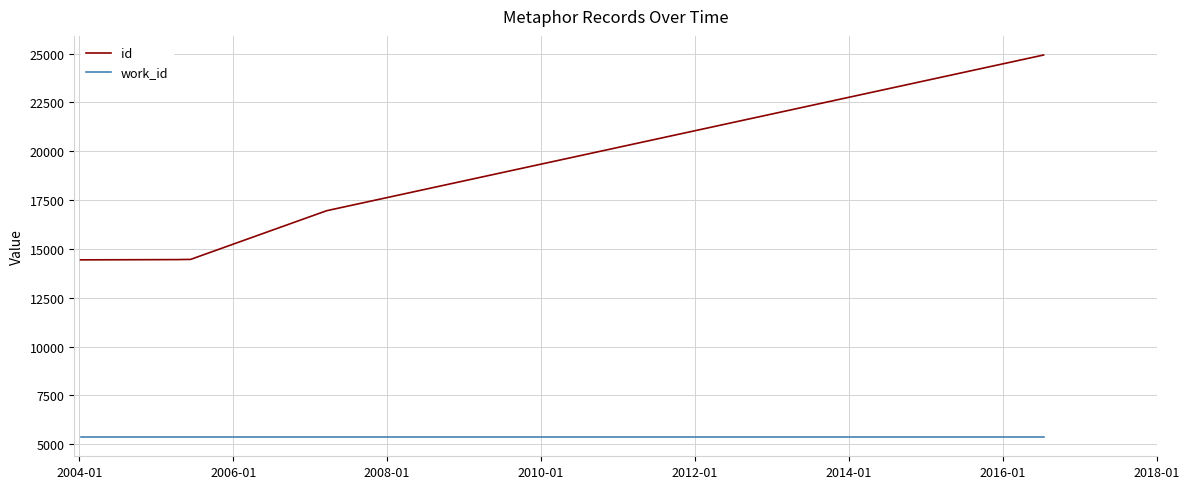

Which series has the widest spread of values?

id